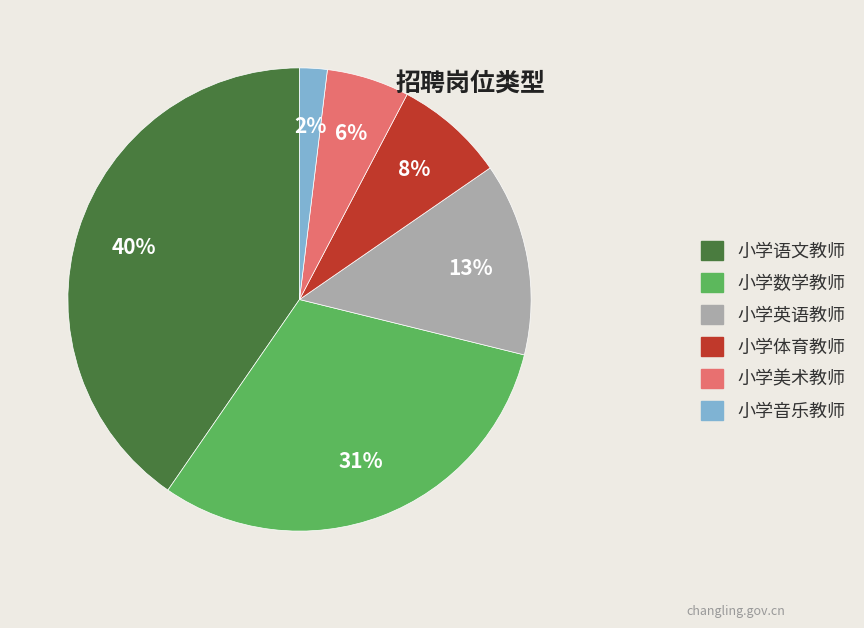

Is it true that 小学体育教师 is 19% of the pie?

False